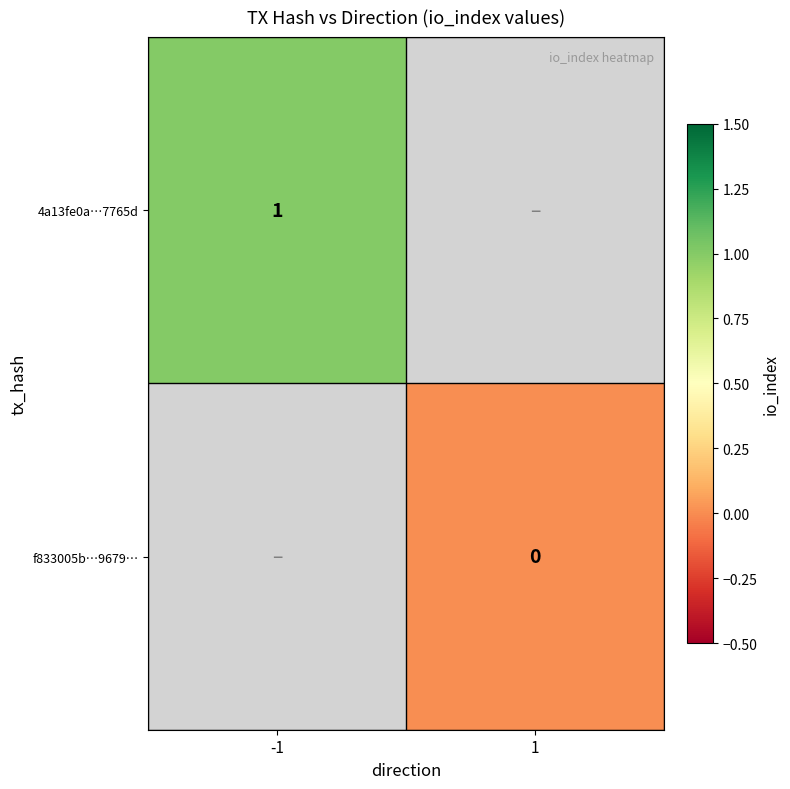

The 4a13fe0a…7765d series shows 1 at -1. True or false?

True